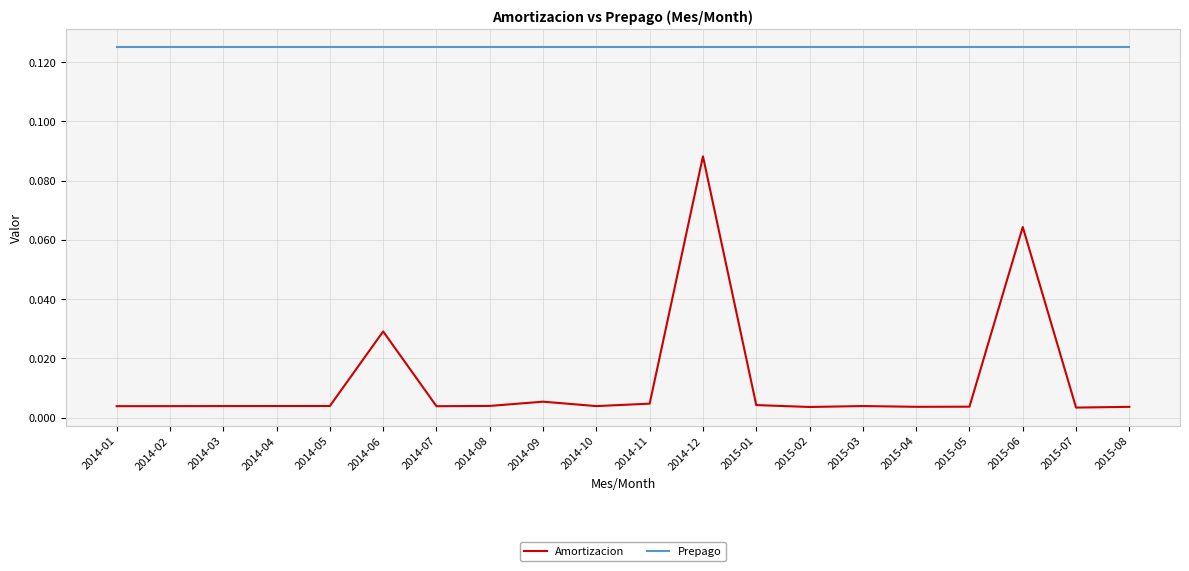

Rank the series by their average value, from highest to lowest.

Prepago, Amortizacion